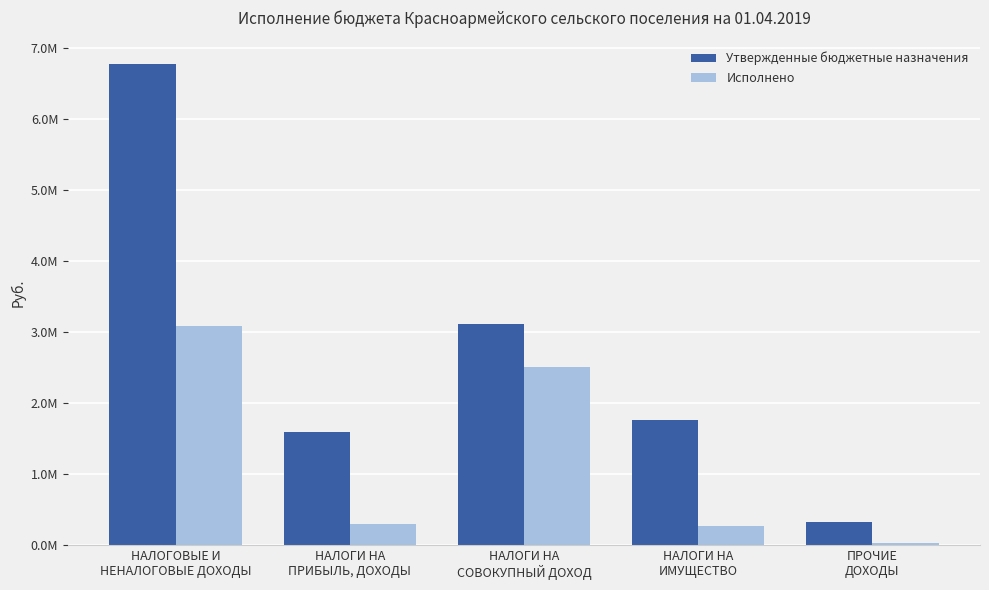

Are the bars grouped side by side (vs. stacked)?

Yes